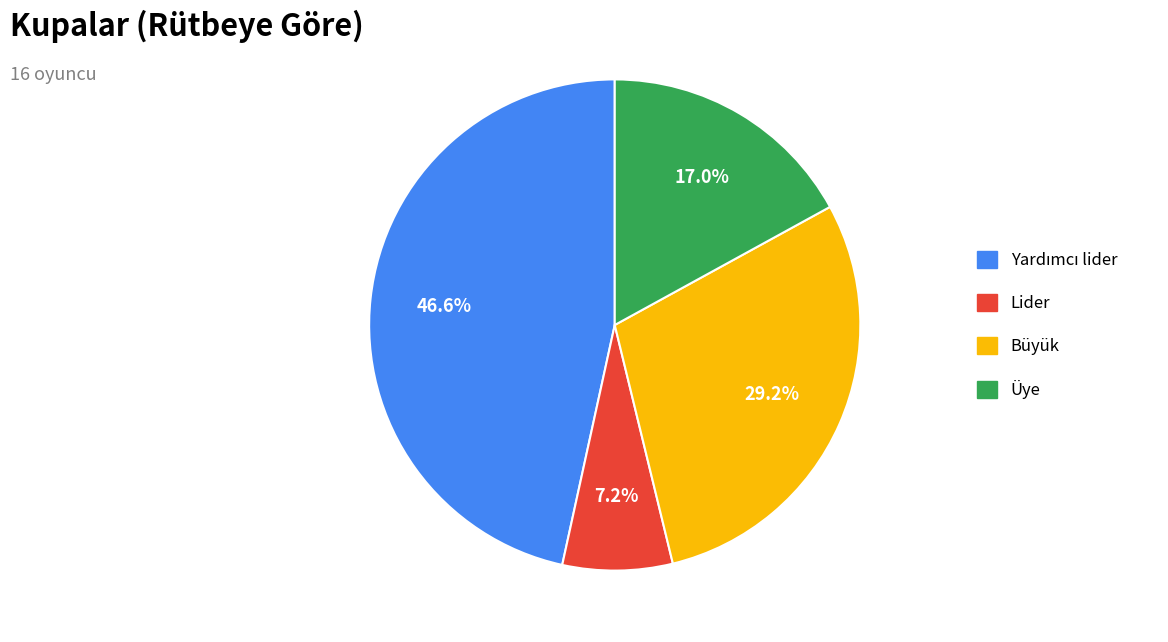

How many segments does this pie chart have?

4